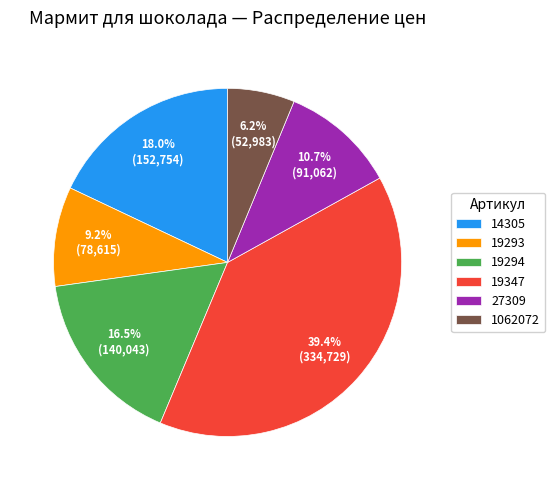

What portion of the pie excludes 14305?

82.0%